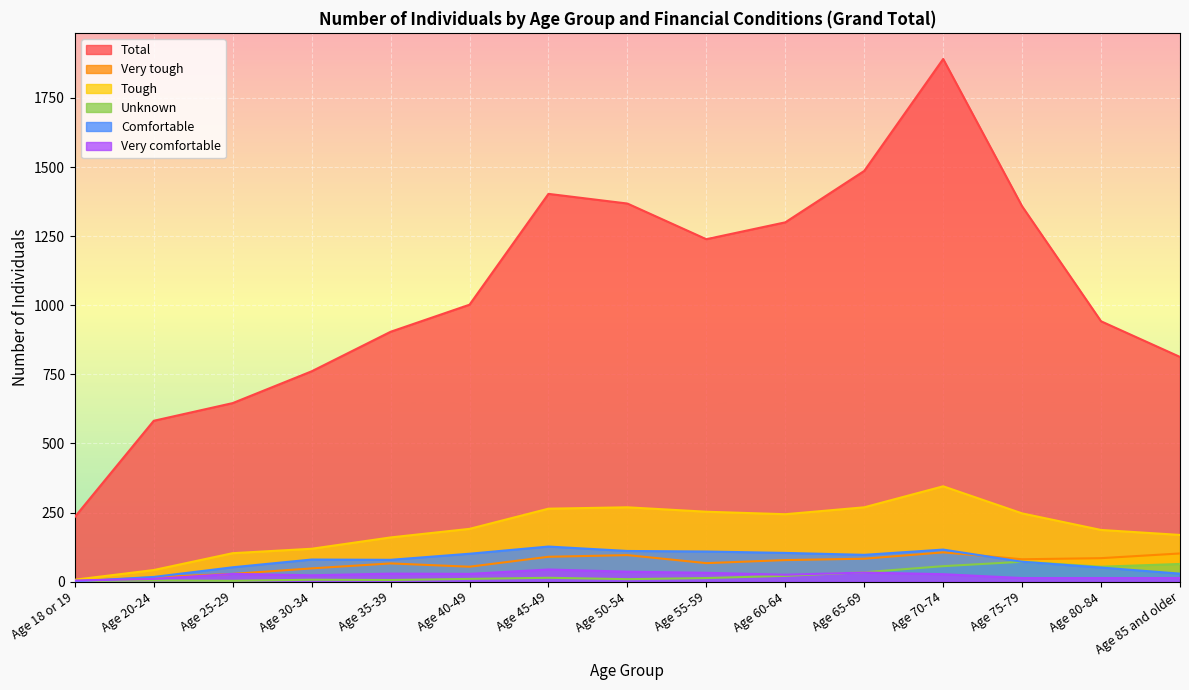

The Total series shows 1486 at Age 65-69. True or false?

True